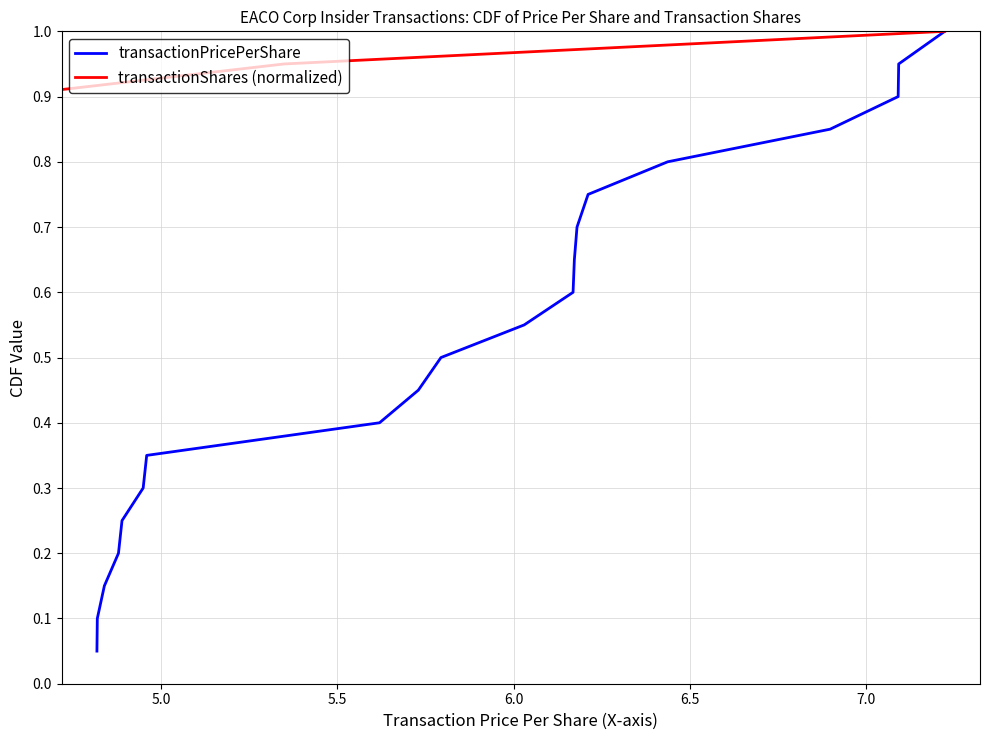

Does the chart have visible grid lines?

Yes